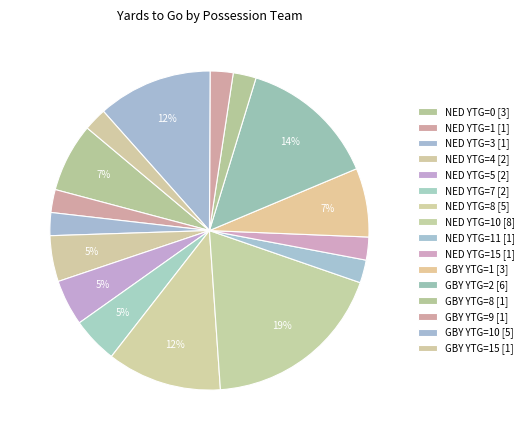

Count the number of slices in the pie.

16